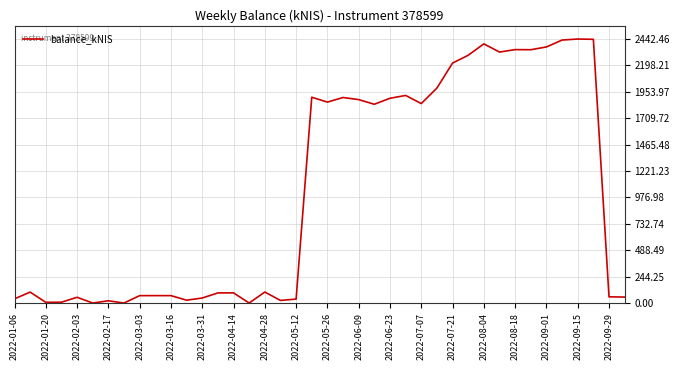

What is the maximum value shown in the chart?

2442.5